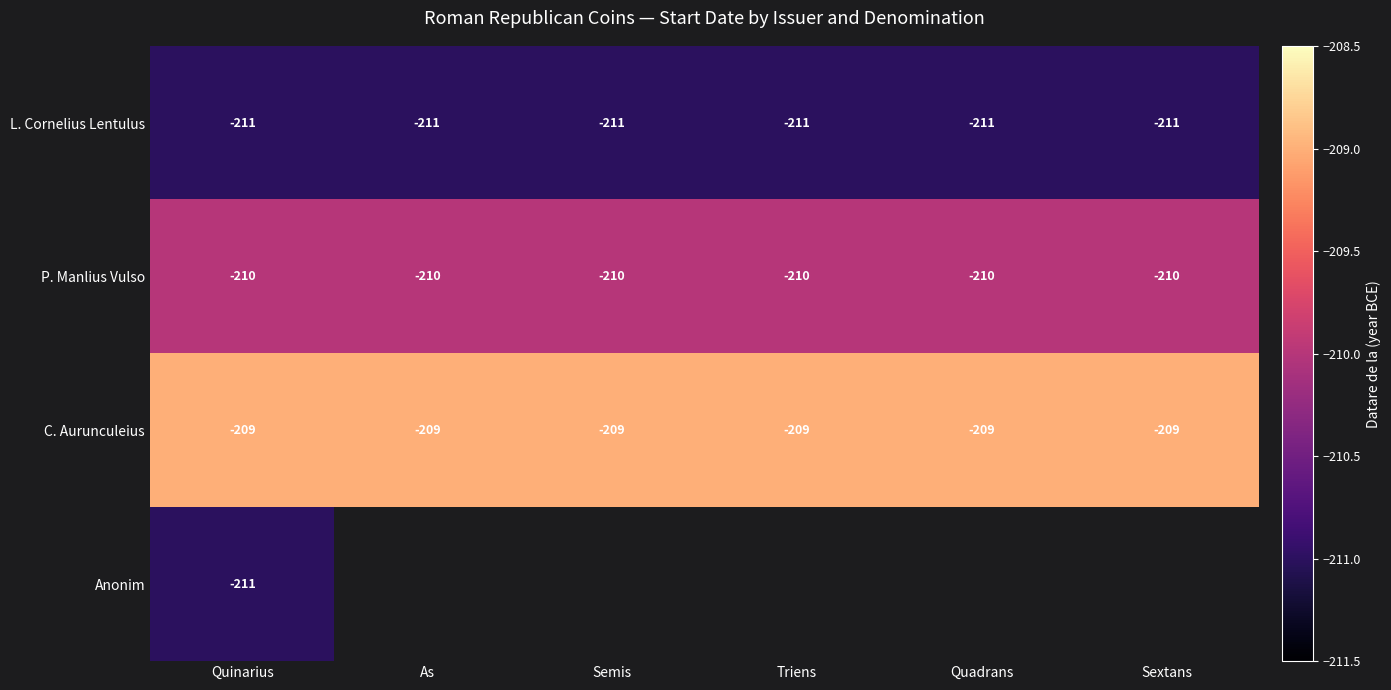

Which label corresponds to the largest value in the chart?

Quinarius